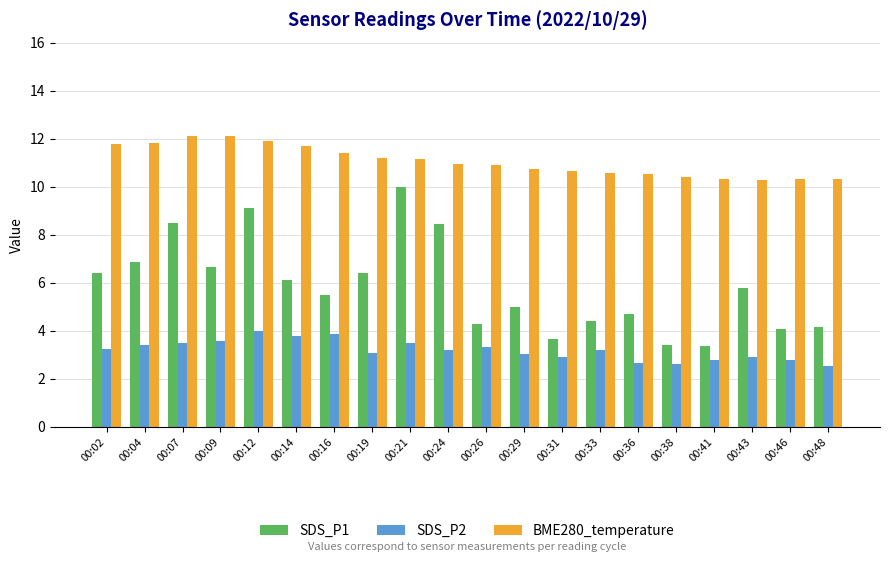

Which series has the largest total across all categories?

BME280_temperature